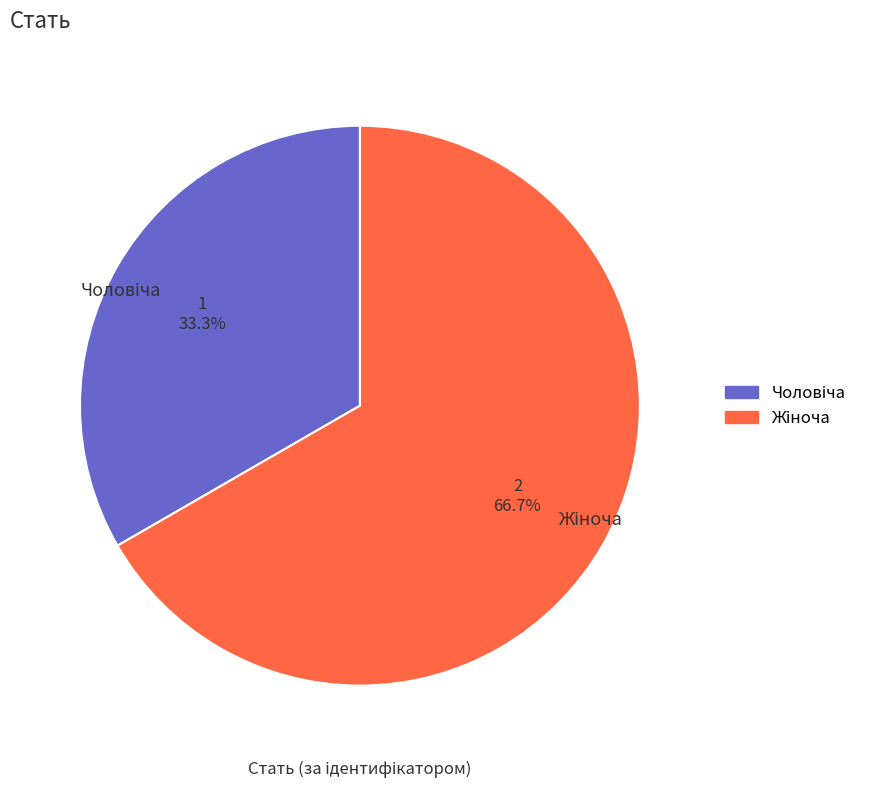

Does any single category account for the majority?

Yes